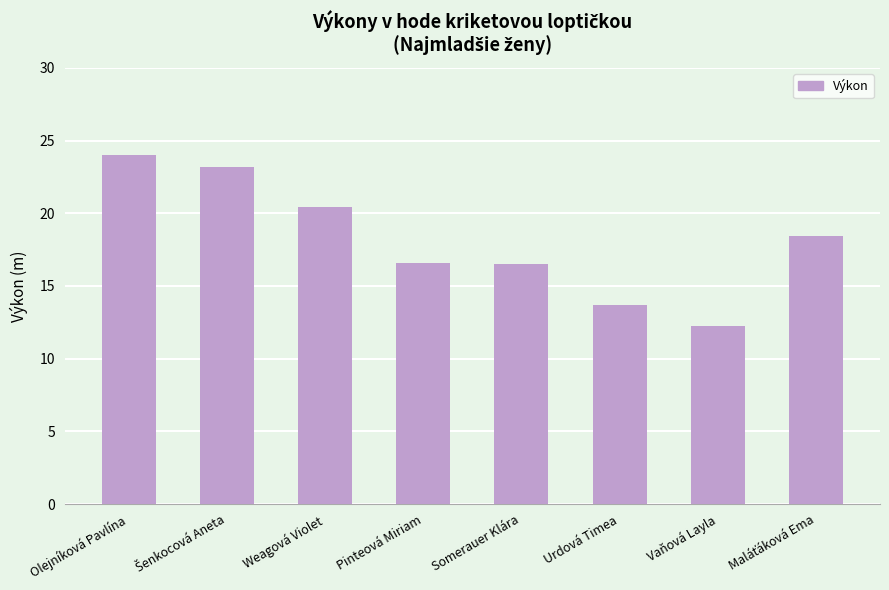

Which category has the highest value across all series?

Olejníková Pavlína